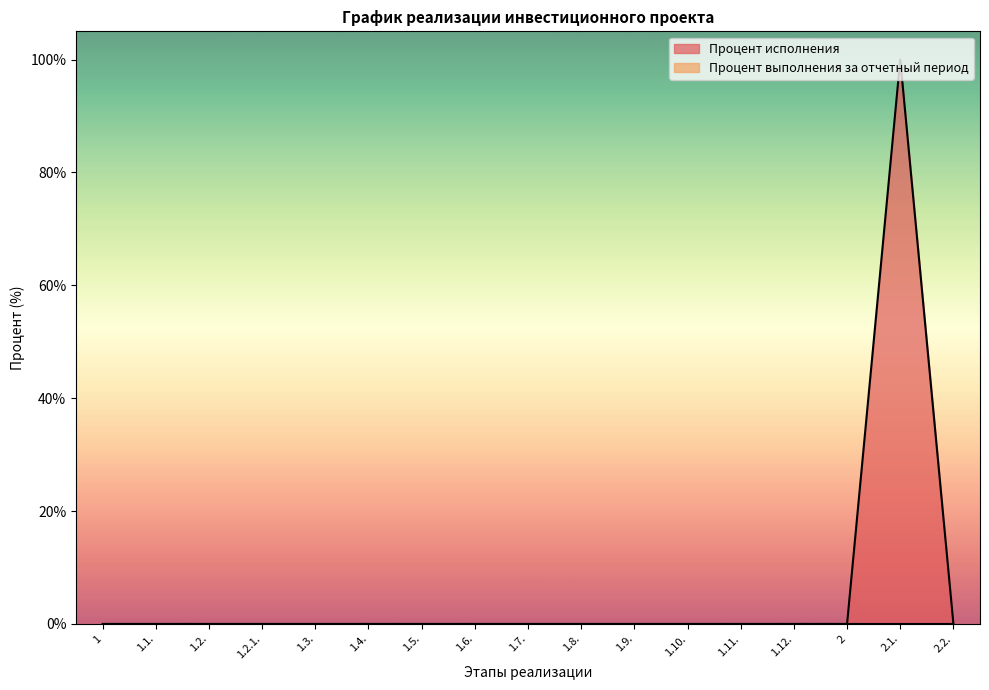

At which category does the chart reach its peak across all series?

2.1.